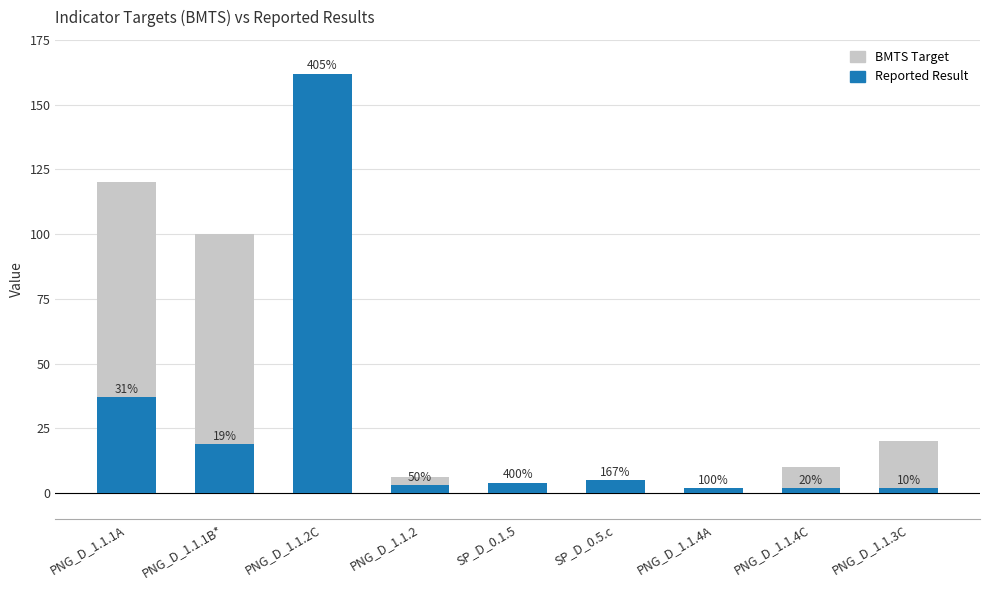

What is the label of the 4th bar from the left?

PNG_D_1.1.2